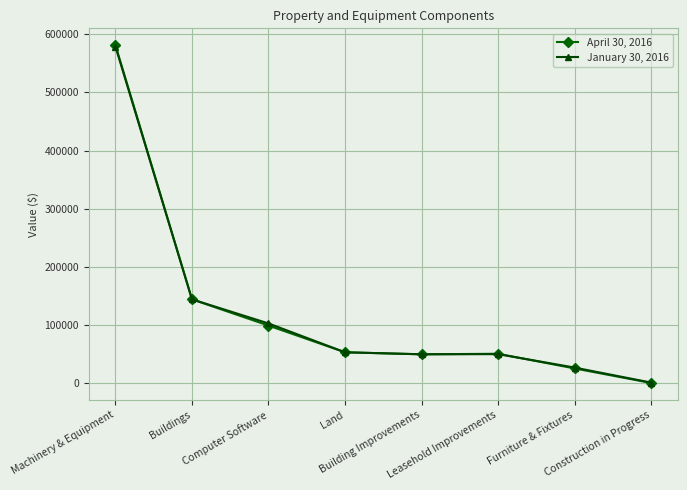

What is the minimum value for April 30, 2016?

653